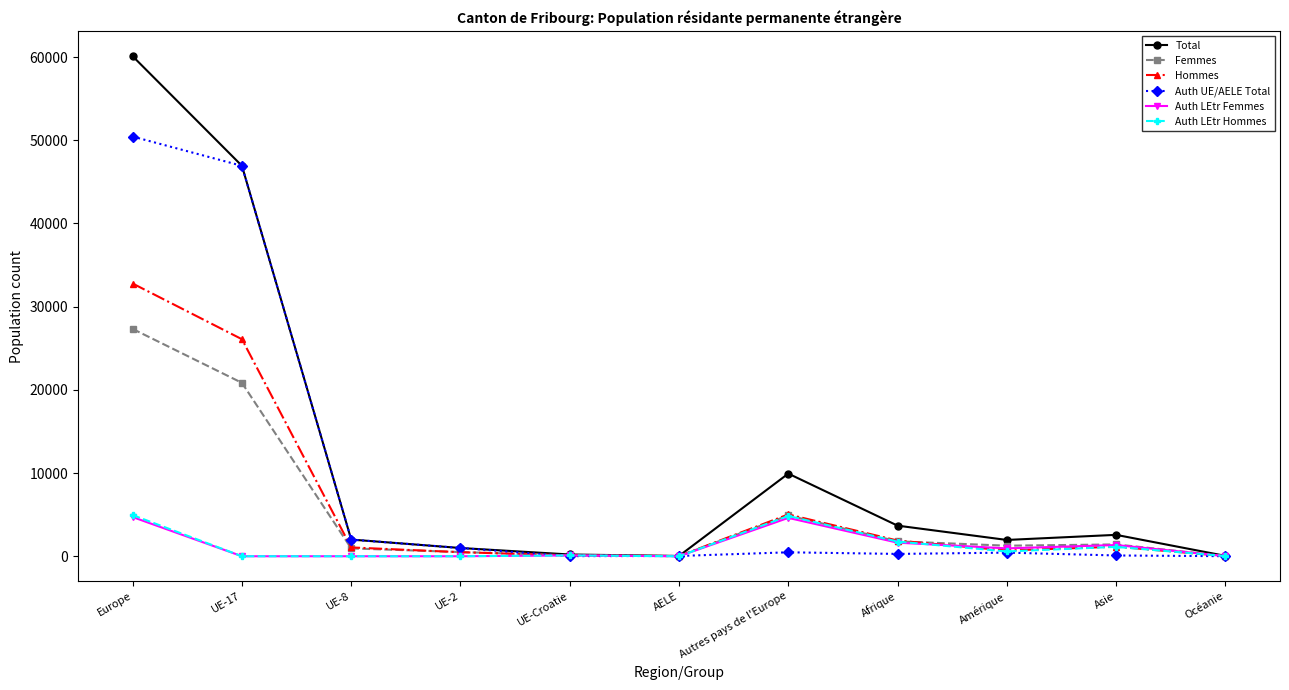

At how many categories does at least one series exceed 6460?

3